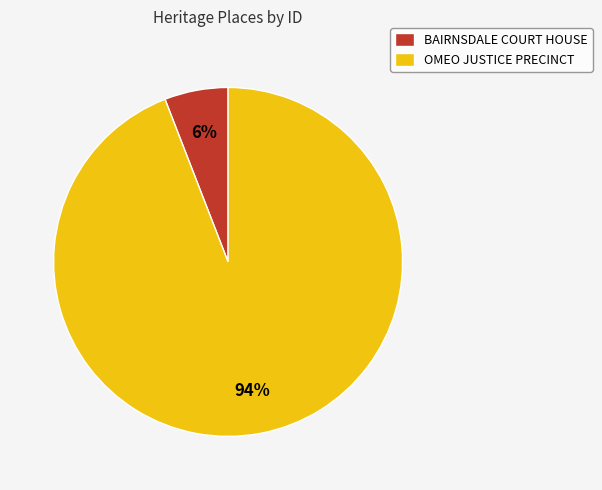

Does any single category account for the majority?

Yes